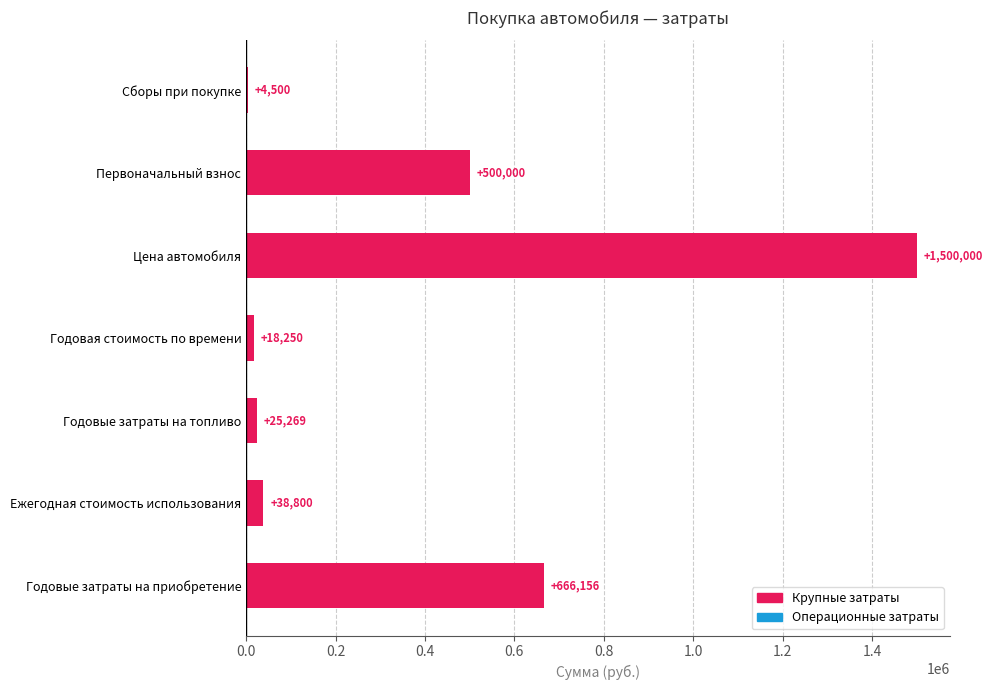

The value at Годовые затраты на приобретение is 252425.5. True or false?

False